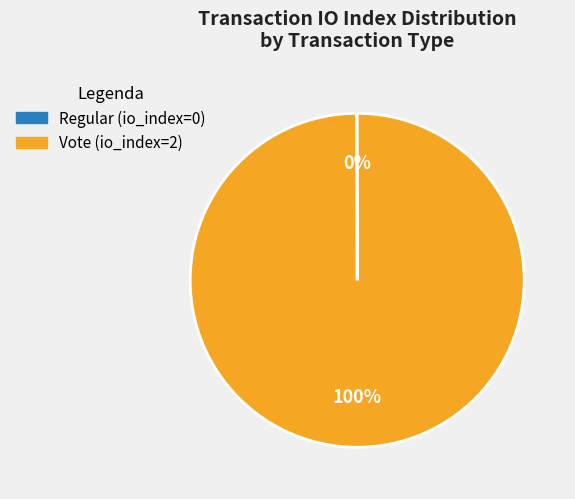

What percentage is the Vote slice, to the nearest percent?

100%